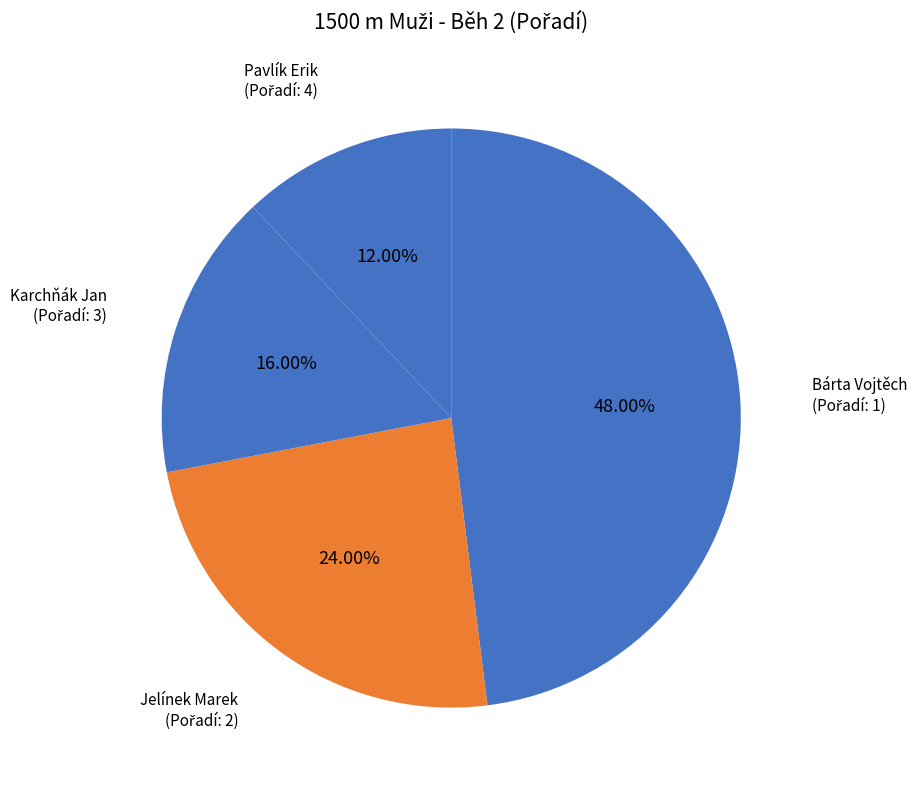

Is Jelínek Marek the majority of the pie?

No